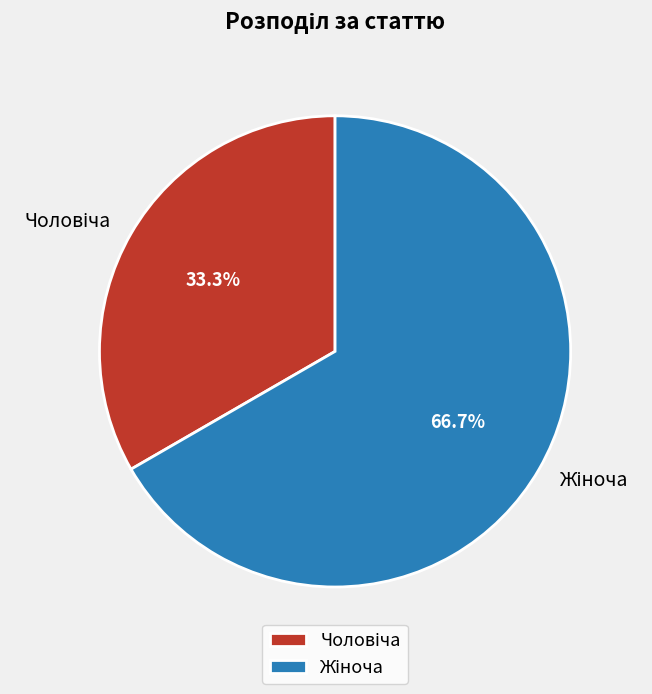

Is there a majority slice in this chart?

Yes